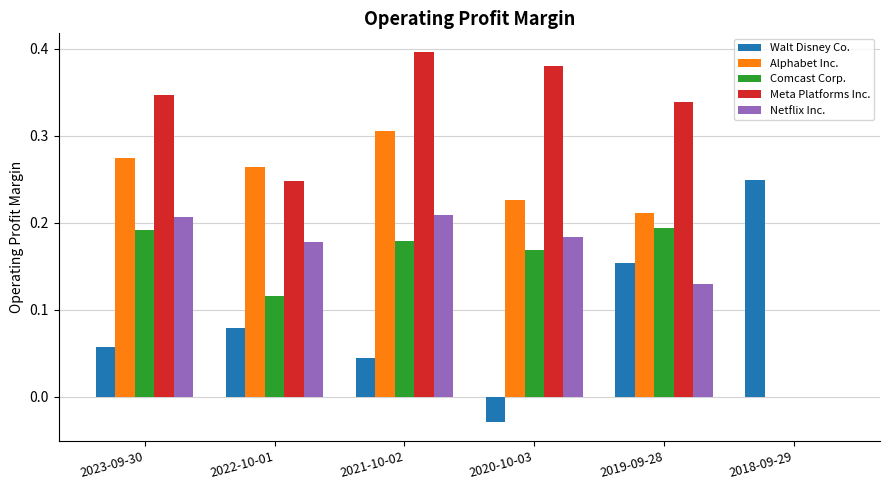

The Meta Platforms Inc. series shows 0.1 at 2021-10-02. True or false?

False